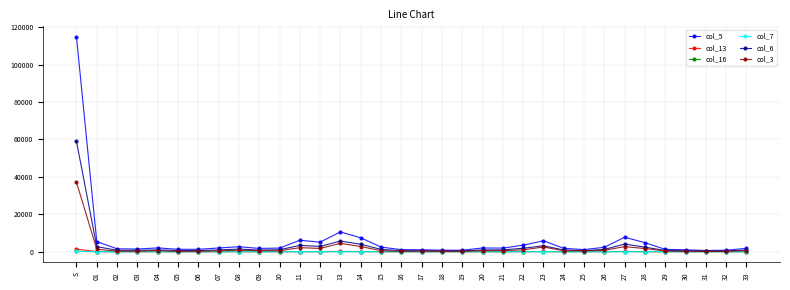

At how many categories does at least one series exceed 110008?

1